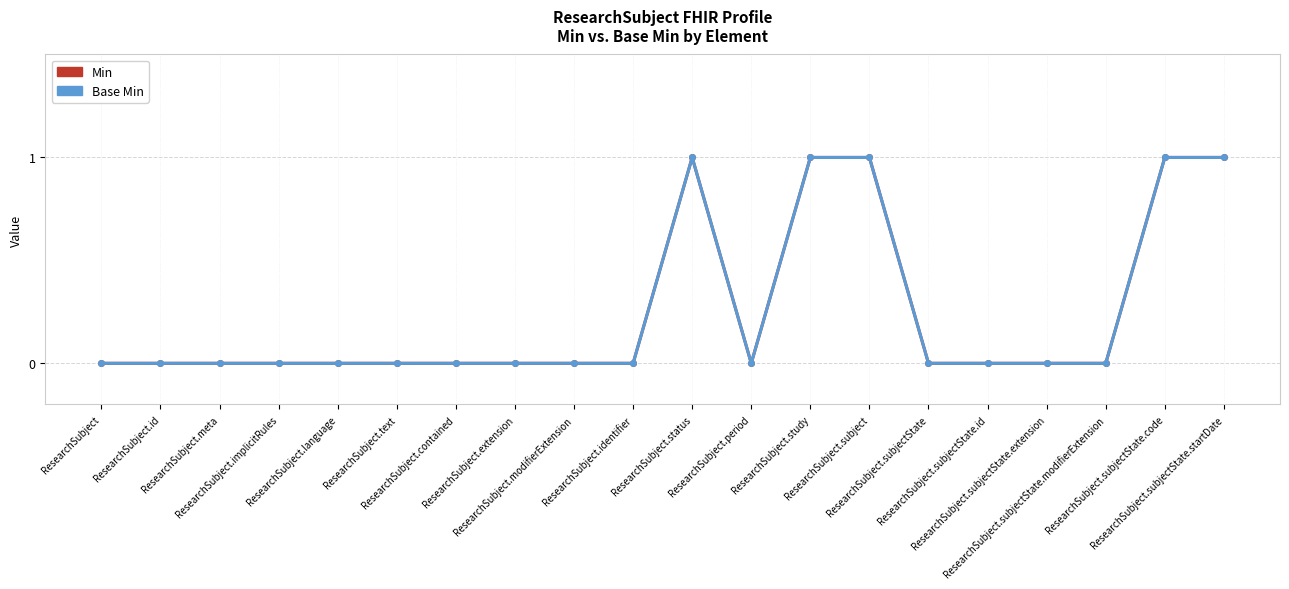

True or false: Base Min has more than 2 interior local peaks.

False